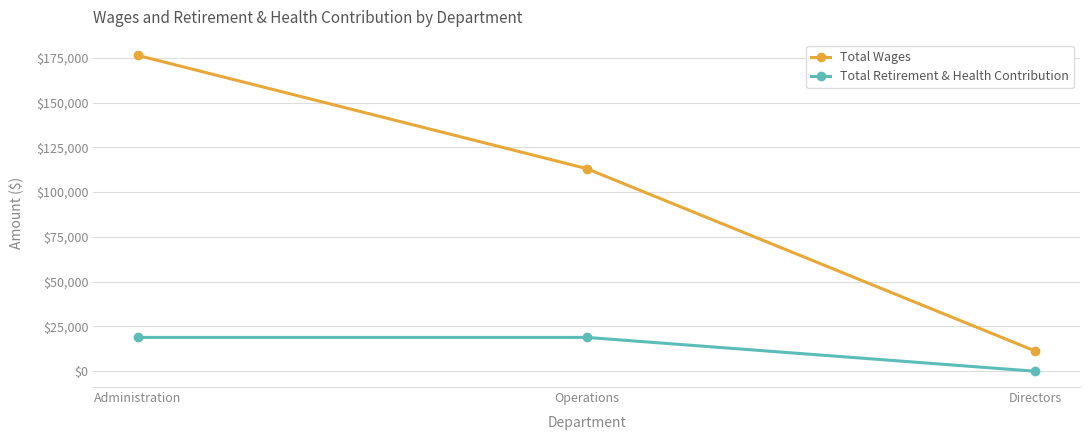

List the series in order of their overall mean, lowest first.

Total Retirement & Health Contribution, Total Wages